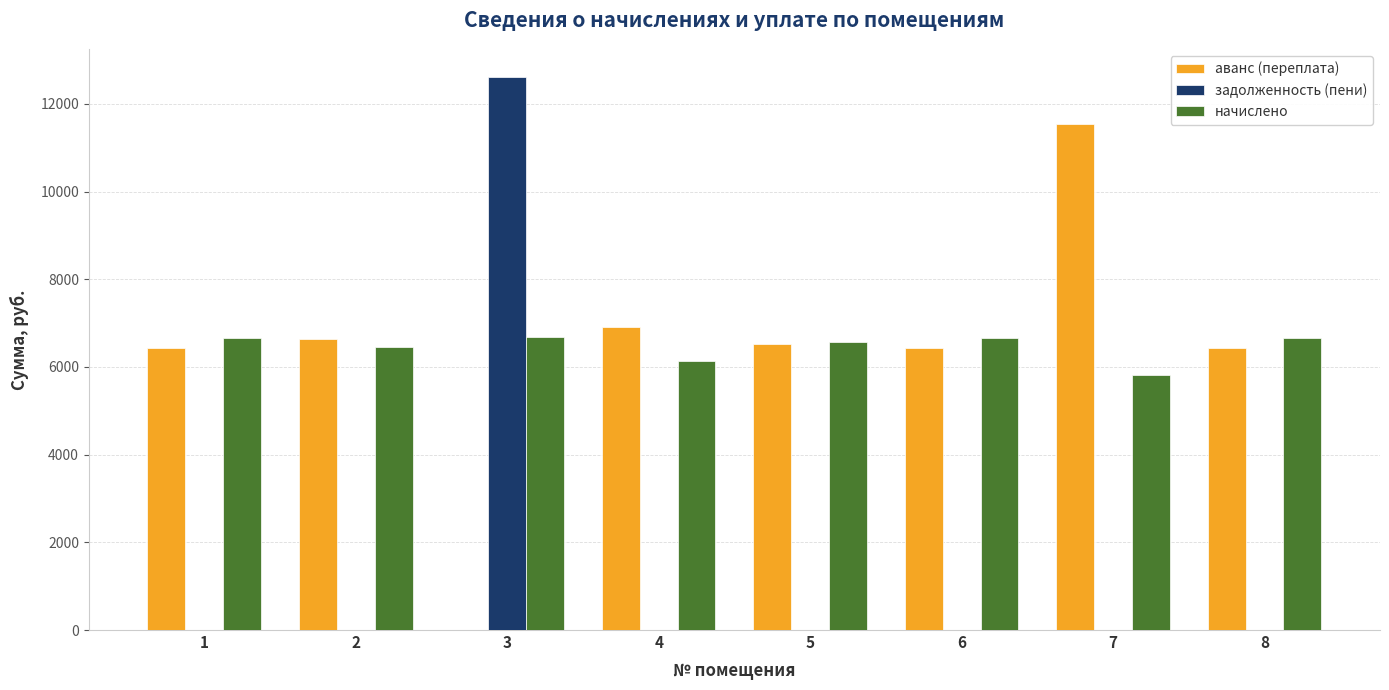

Is it true that задолженность (пени) equals -6898.4 at 7?

False